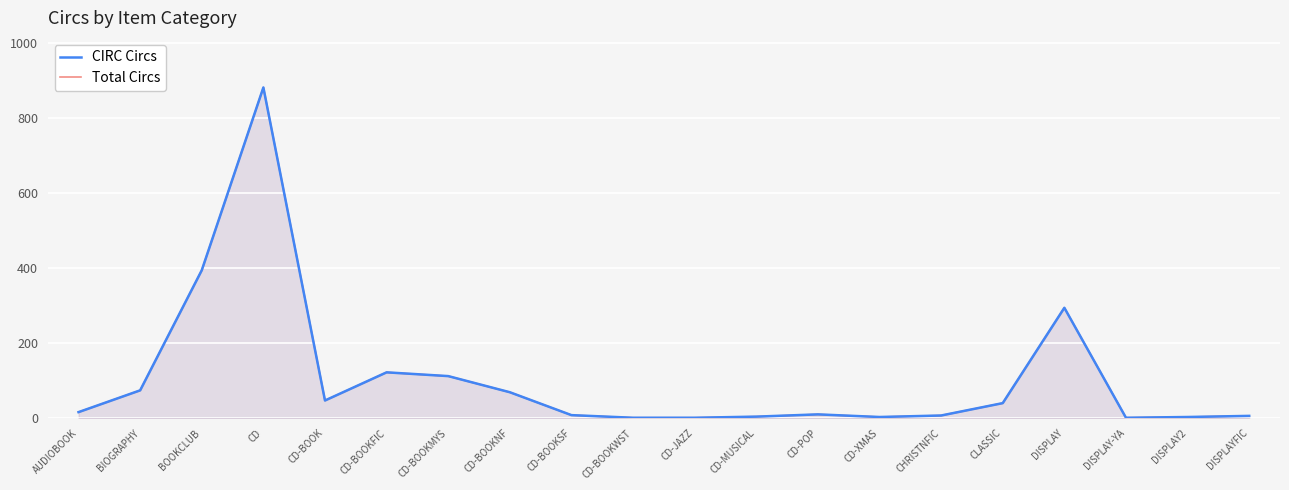

What is the label of the 13th point from the right?

CD-BOOKNF